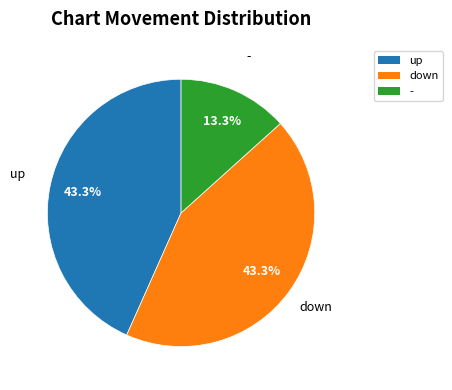

To the nearest percent, what is the combined percentage of down and -?

57%